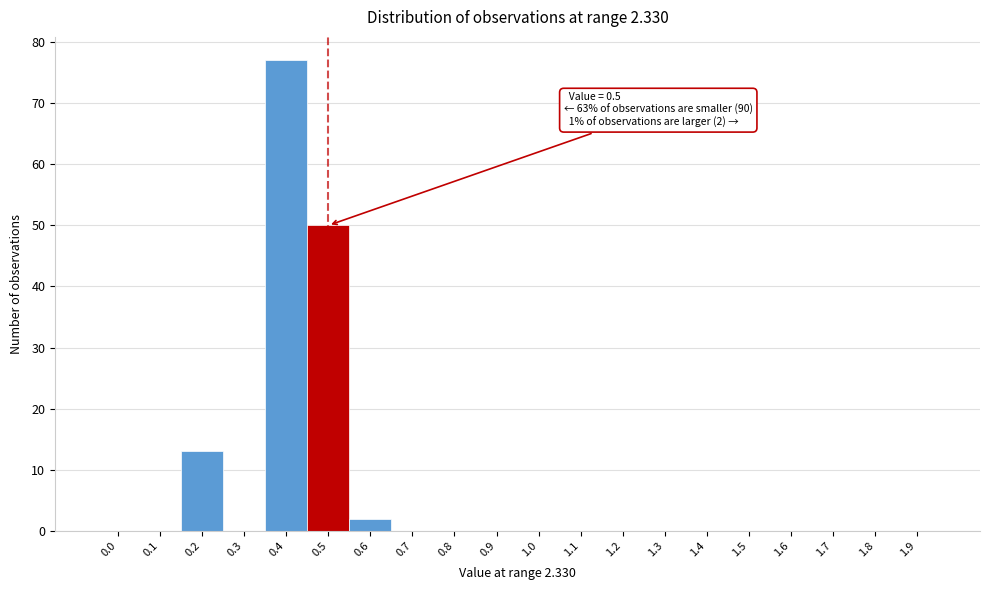

Reading left to right, transcribe all the data shown in this chart.

0.0=0	0.1=0	0.2=13	0.3=0	0.4=77	0.5=50	0.6=2	0.7=0	0.8=0	0.9=0	1.0=0	1.1=0	1.2=0	1.3=0	1.4=0	1.5=0	1.6=0	1.7=0	1.8=0	1.9=0